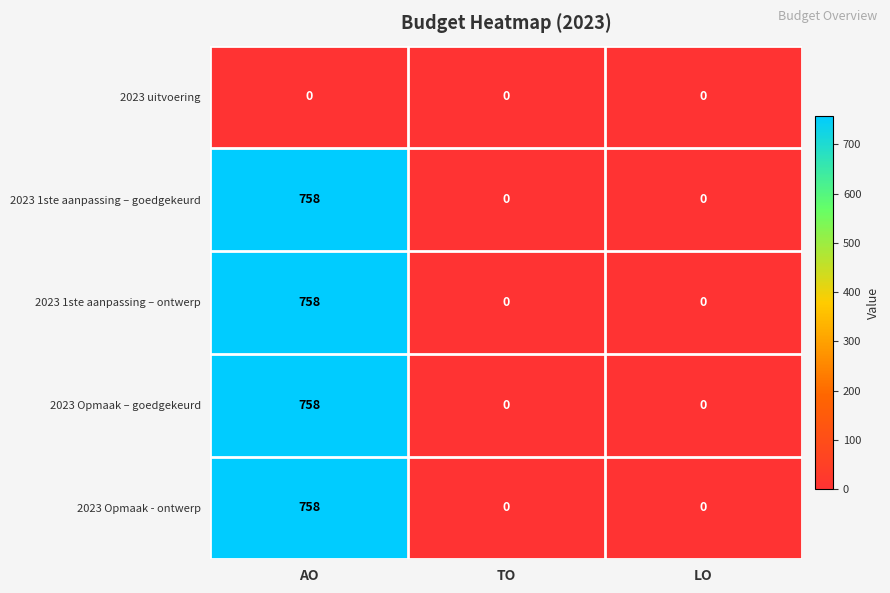

Is the value of 2023 uitvoering at LO greater than the value of 2023 1ste aanpassing – ontwerp at AO?

No